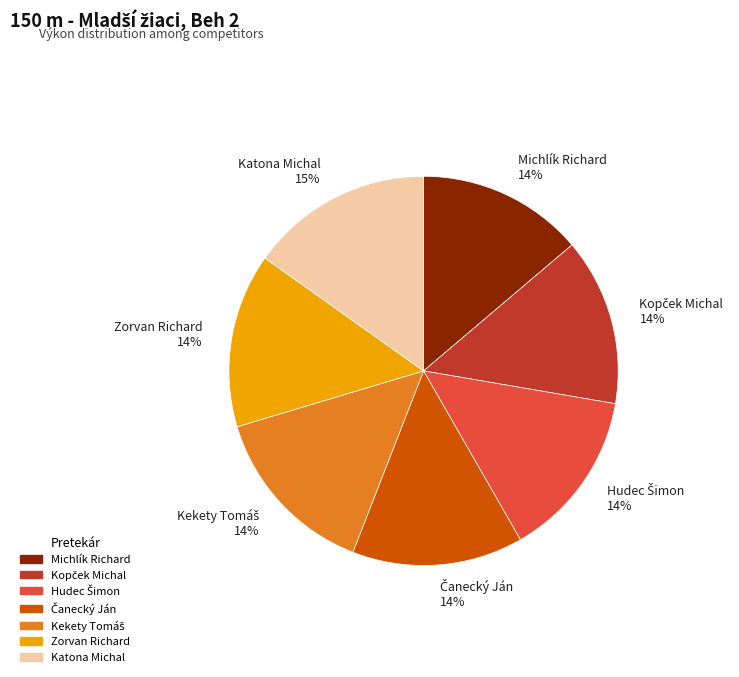

Is it true that Katona Michal is 24% of the pie?

False